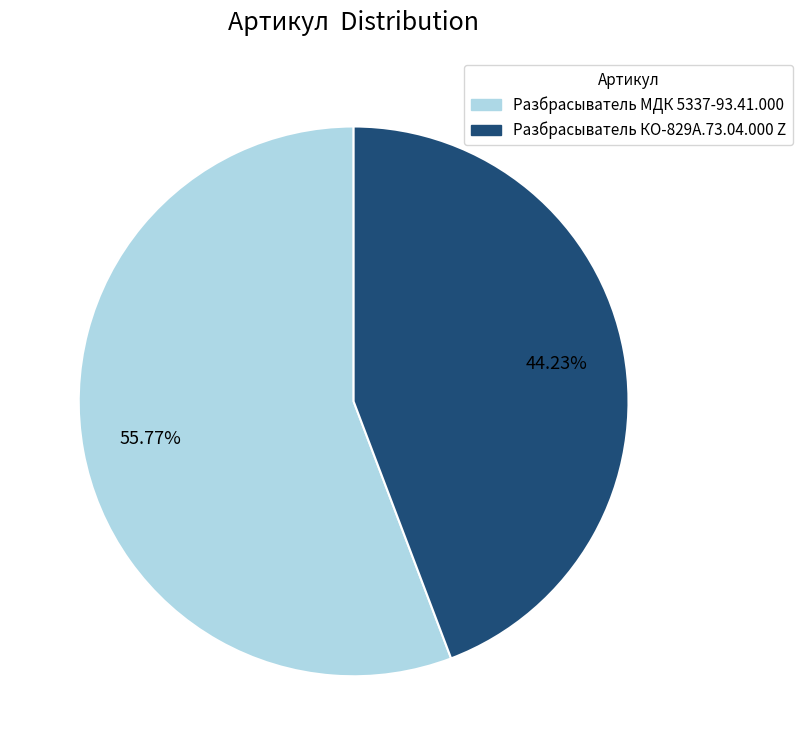

Rank the categories by value from lowest to highest.

Разбрасыватель КО-829А.73.04.000 Z, Разбрасыватель МДК 5337-93.41.000